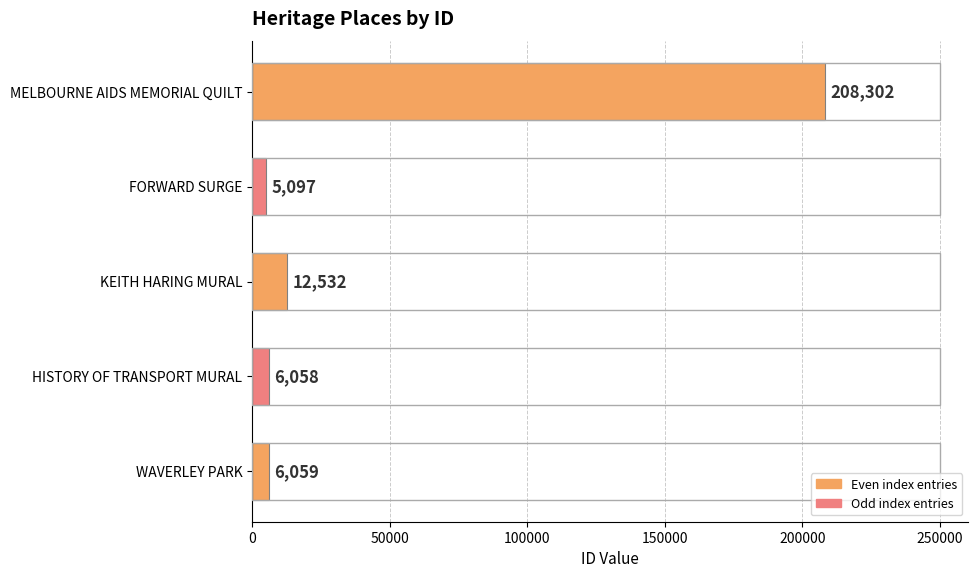

Where is the data nearest to the value 106699?

KEITH HARING MURAL